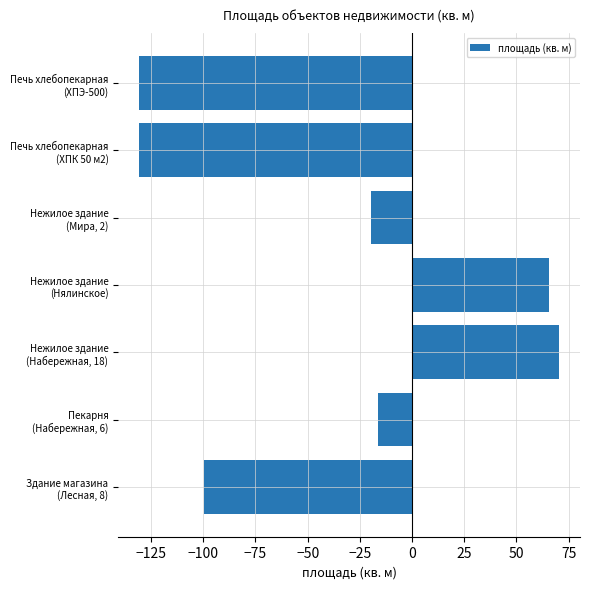

What is the sum of all values?

-261.4